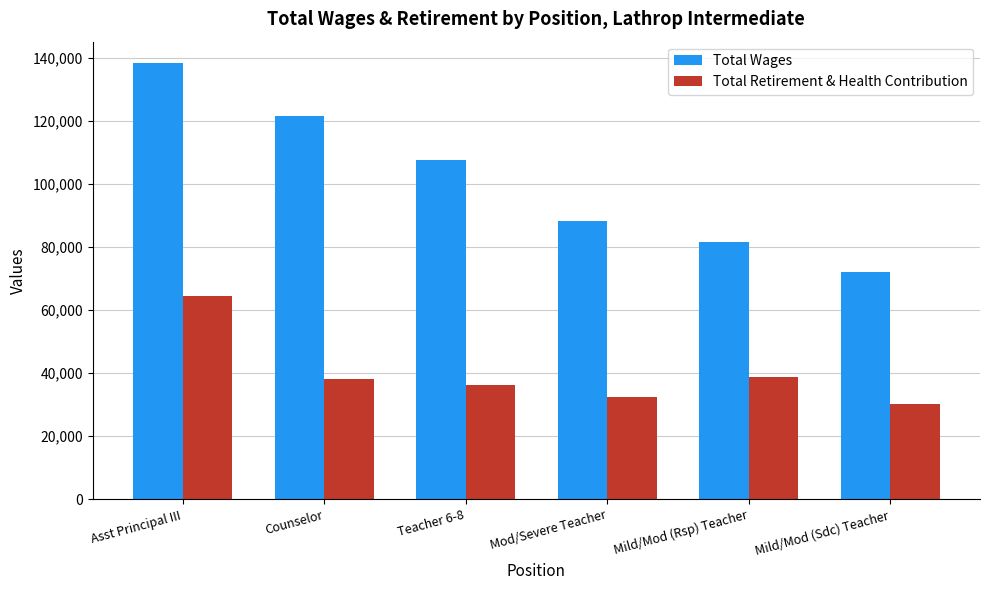

Are the bars grouped side by side (vs. stacked)?

Yes